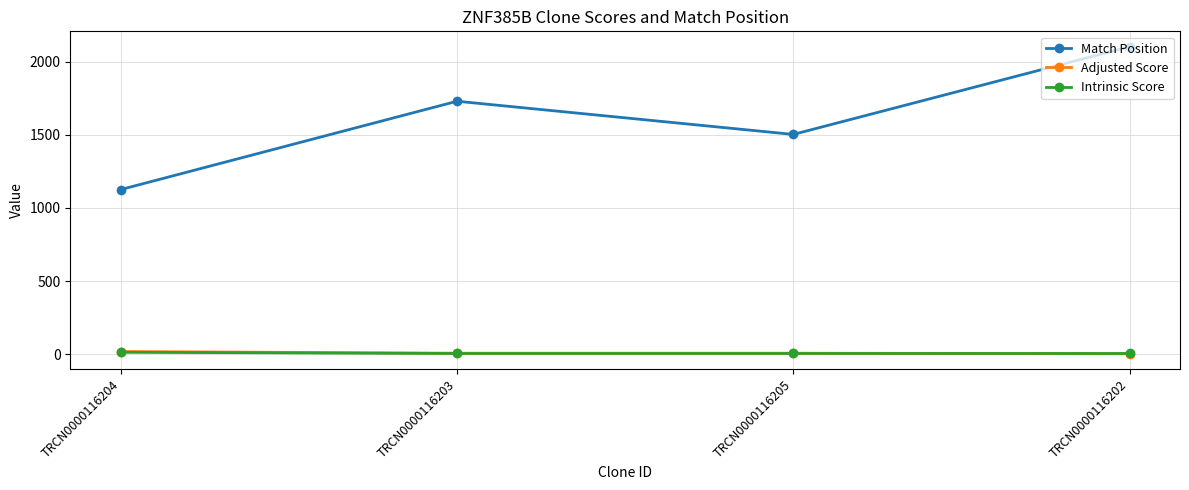

What is the total value across all series at TRCN0000116203?

1741.9